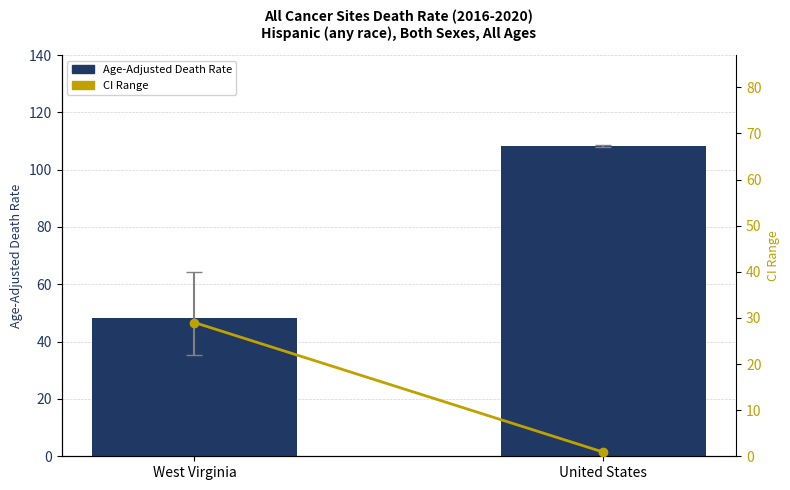

Does the chart contain any negative values?

No